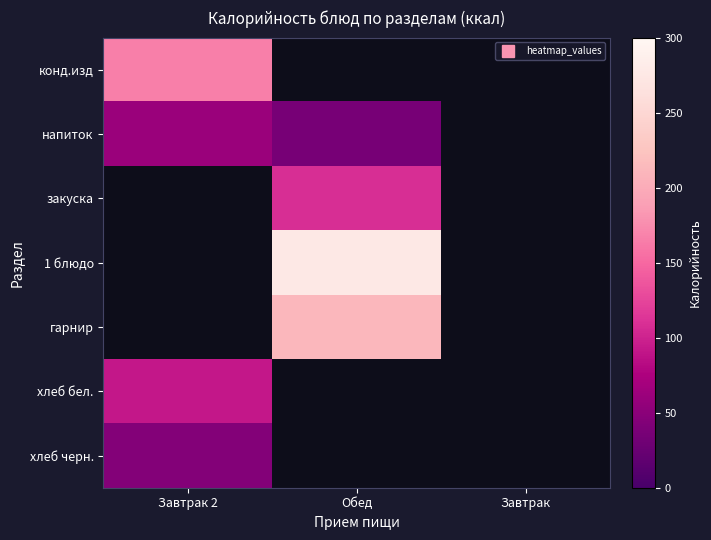

List the series in order of their peak value, lowest first.

хлеб черн., напиток, закуска, 1 блюдо, гарнир, хлеб бел., конд.изд